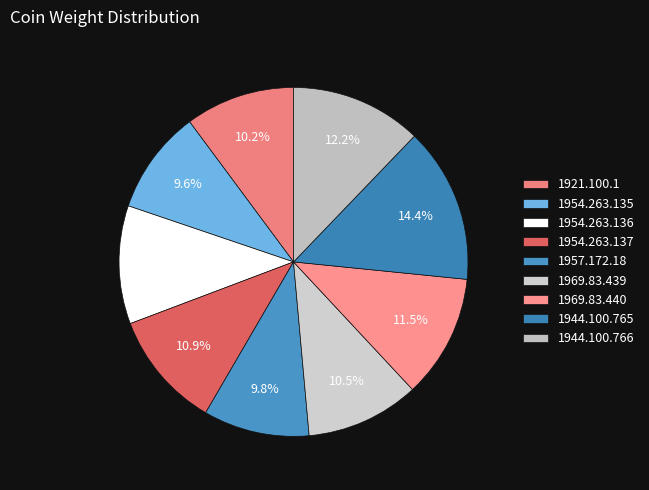

What percentage is the 1957.172.18 slice, to the nearest percent?

10%